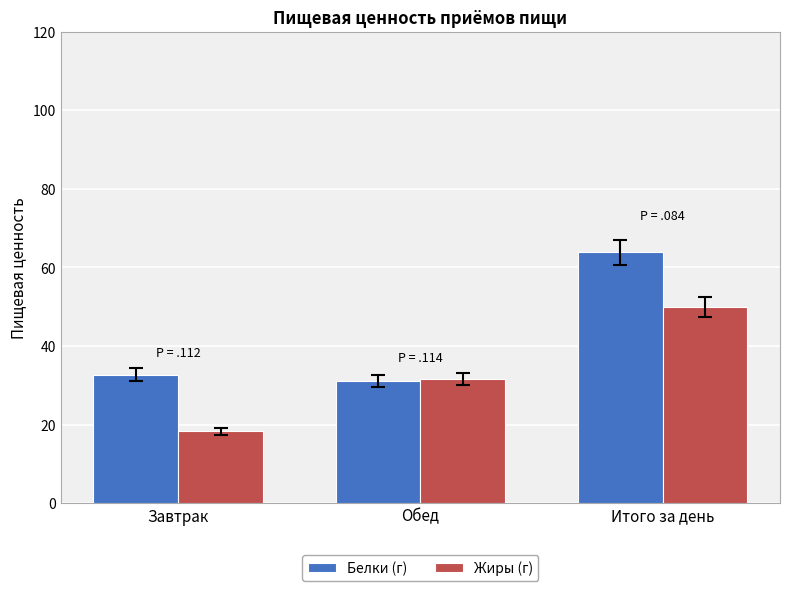

How many data points in Жиры (г) are less than 31?

1